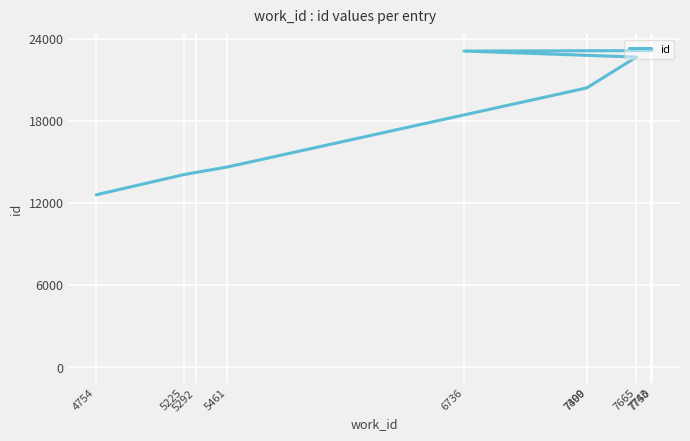

Reading left to right, what are all the values shown in this chart?

4754=12584	5225=14056	5292=14218	5461=14617	7399=20396	7400=20414	7665=22646	6736=23084	7743=23117	7750=23146